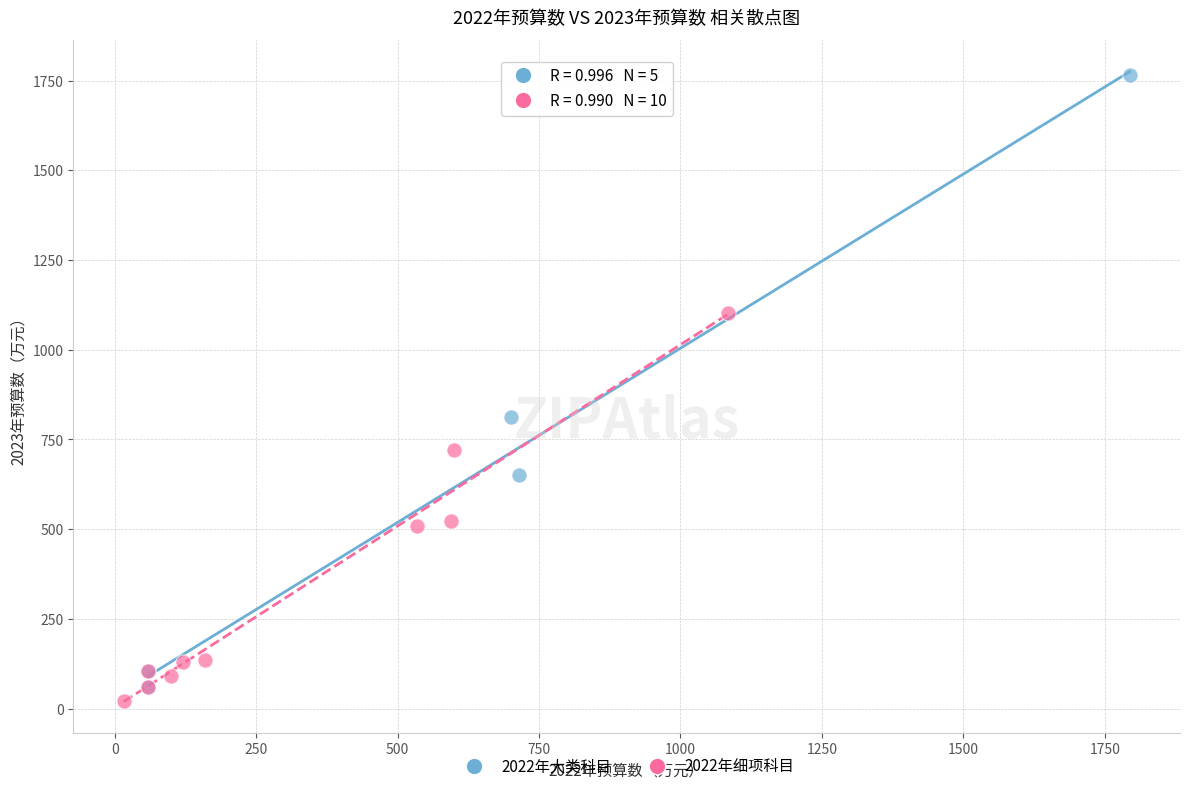

Which series reaches the maximum Y coordinate?

2022年大类科目